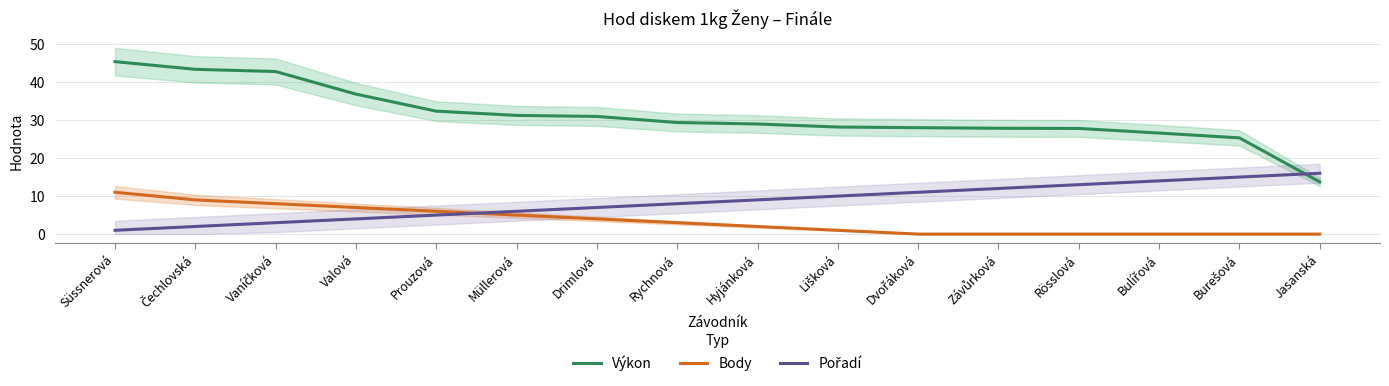

Which has a higher value, Drimlová or Jasanská?

Drimlová